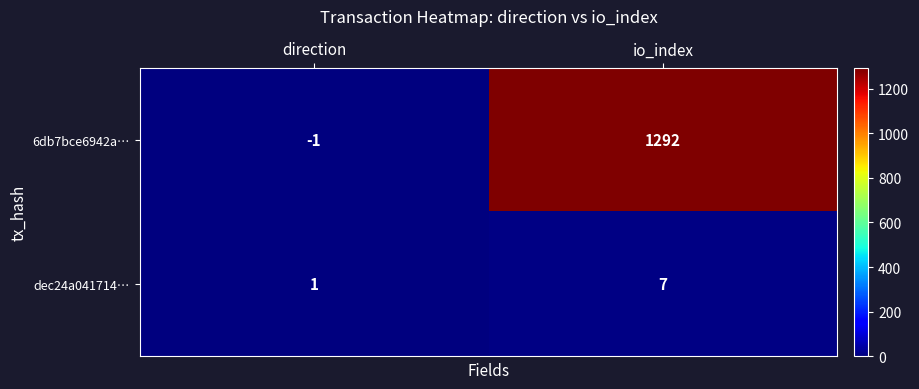

What is the difference between the dec24a041714… values at io_index and direction?

6